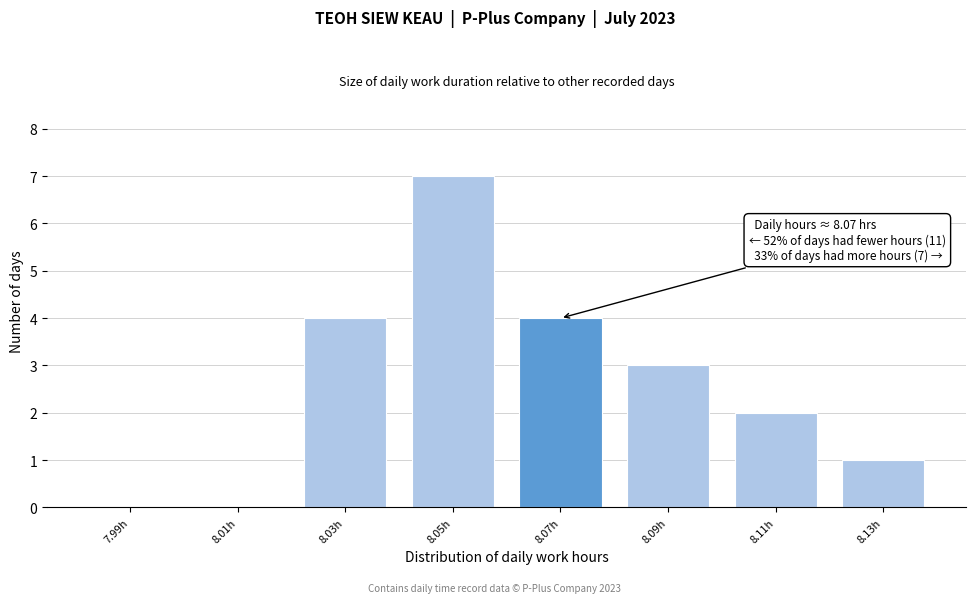

Reading left to right, transcribe all the data shown in this chart.

7.99h=0	8.01h=0	8.03h=4	8.05h=7	8.07h=4	8.09h=3	8.11h=2	8.13h=1